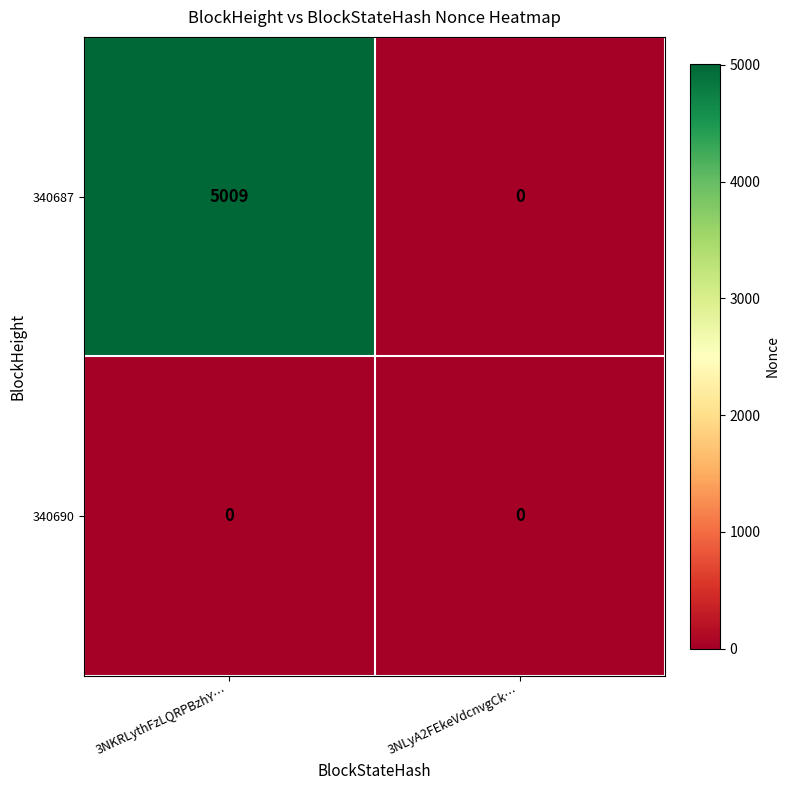

Rank the series by their average value, from lowest to highest.

340690, 340687